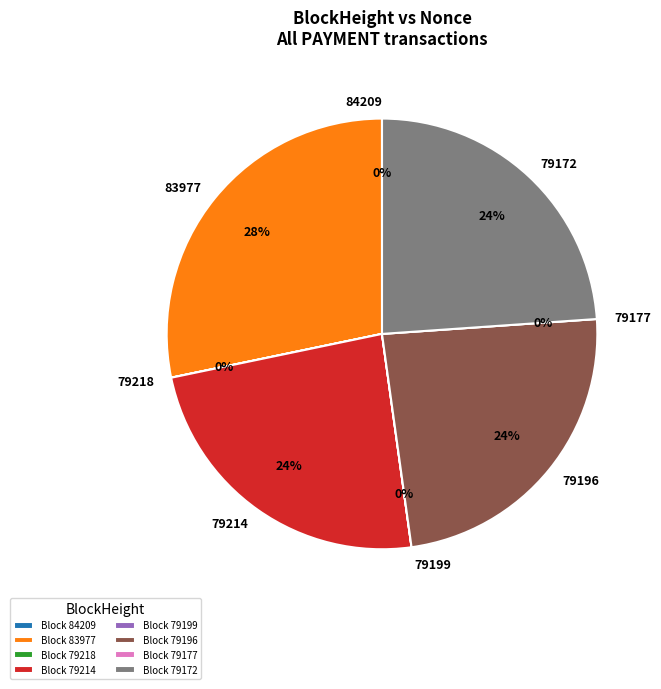

To the nearest percent, what is the combined percentage of 79199 and 79214?

24%